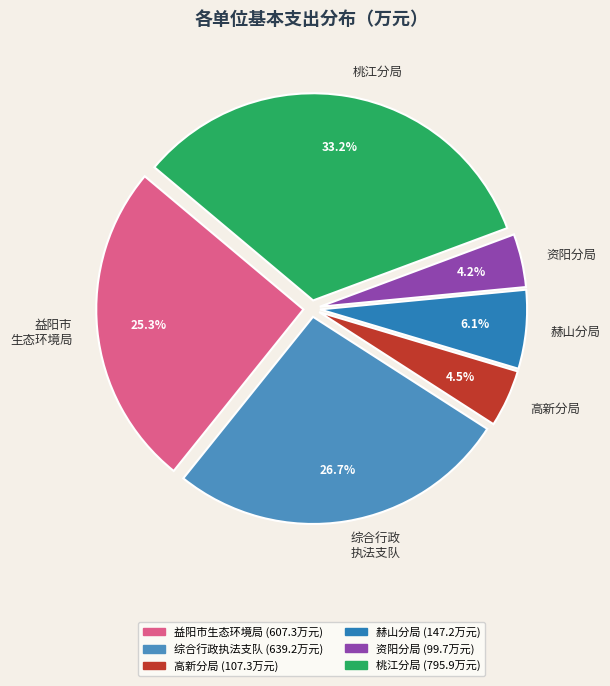

Is there any slice that represents more than half of the pie?

No